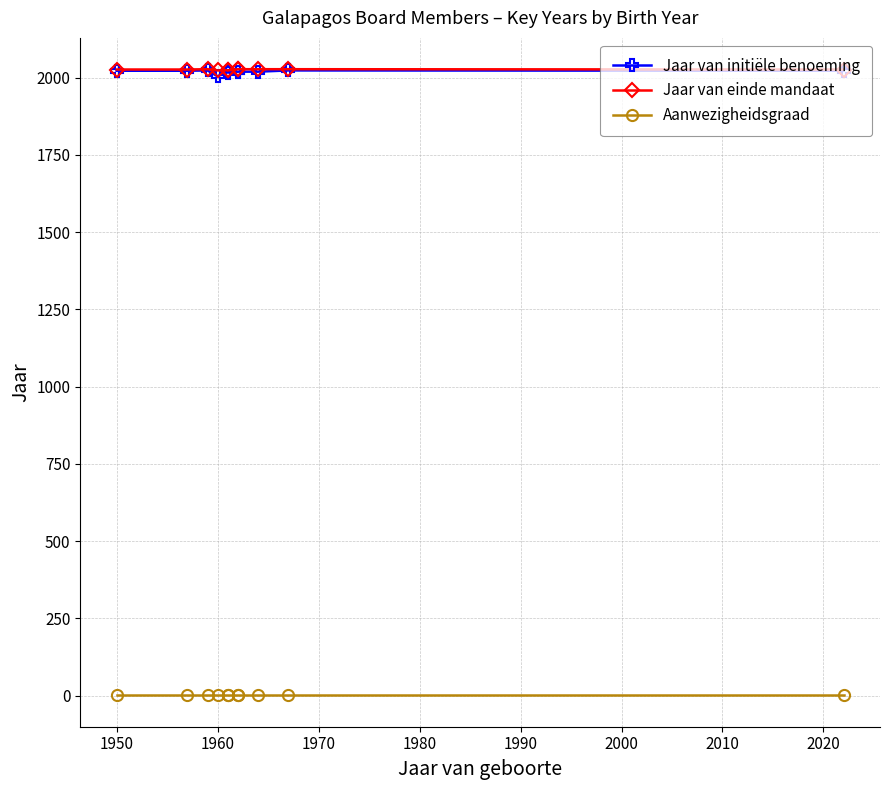

True or false: Aanwezigheidsgraad and Jaar van initiële benoeming cross at least once.

False